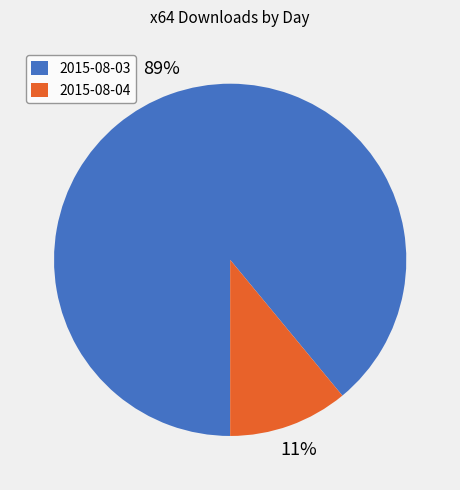

To the nearest percent, what is the difference between the largest and smallest slice percentages?

78%